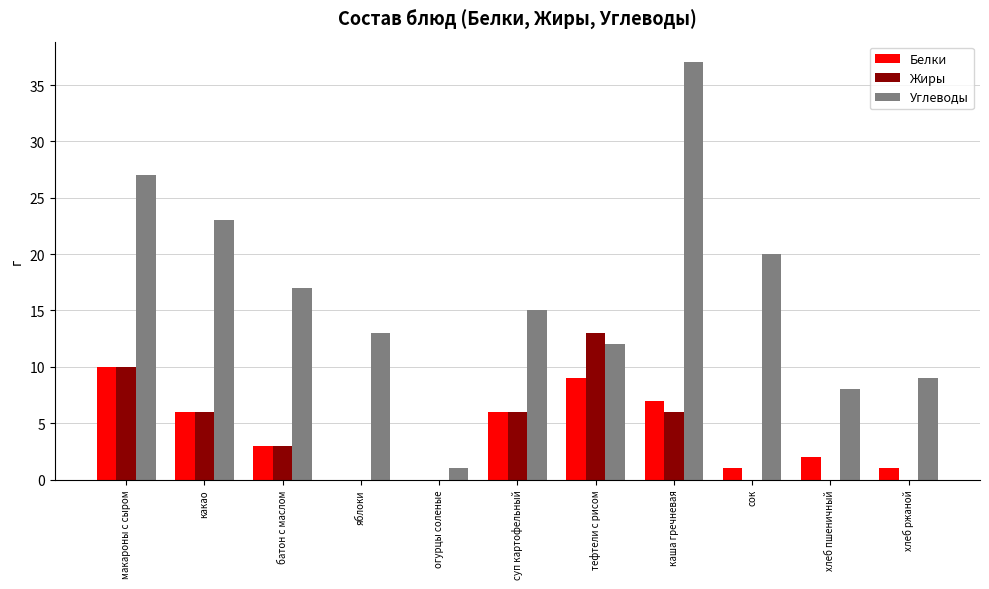

Count the number of categories in the chart.

11